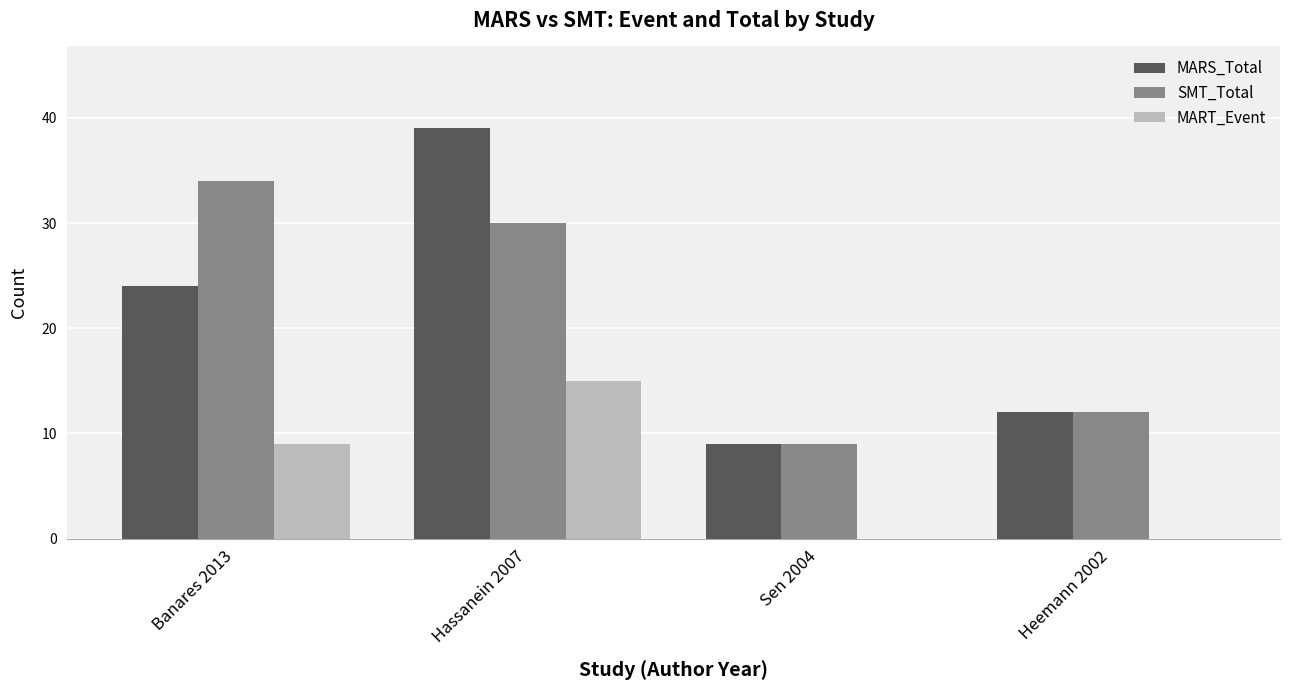

Which series changed the most between Banares 2013 and Heemann 2002?

SMT_Total